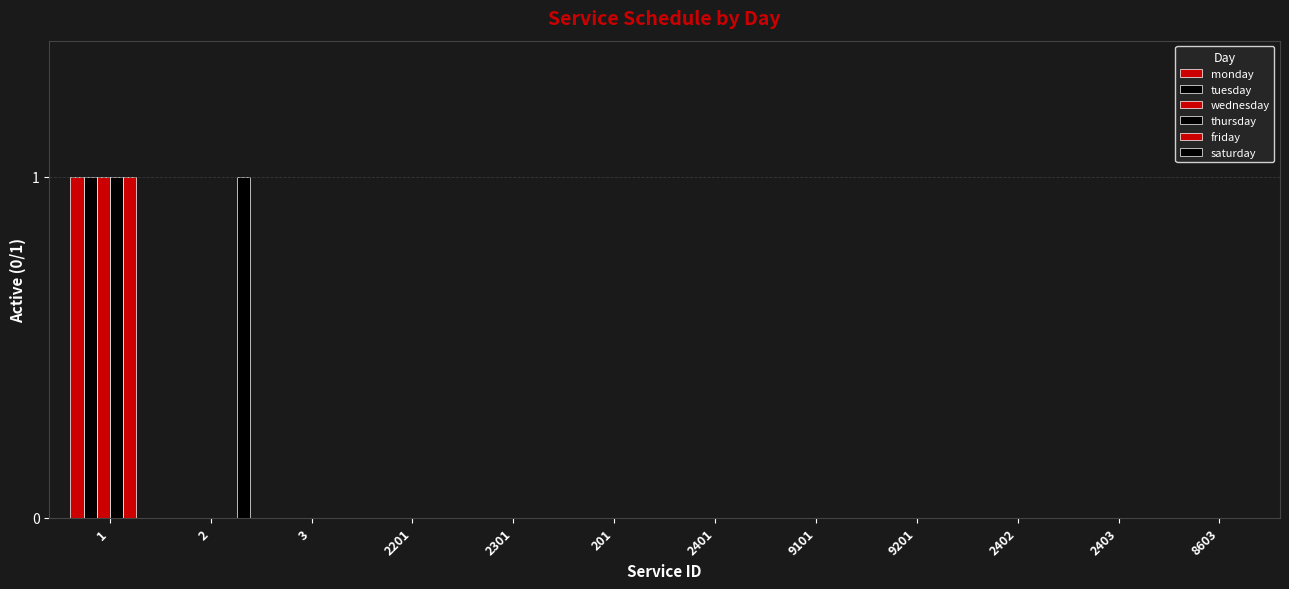

At how many categories does at least one series exceed 0?

2